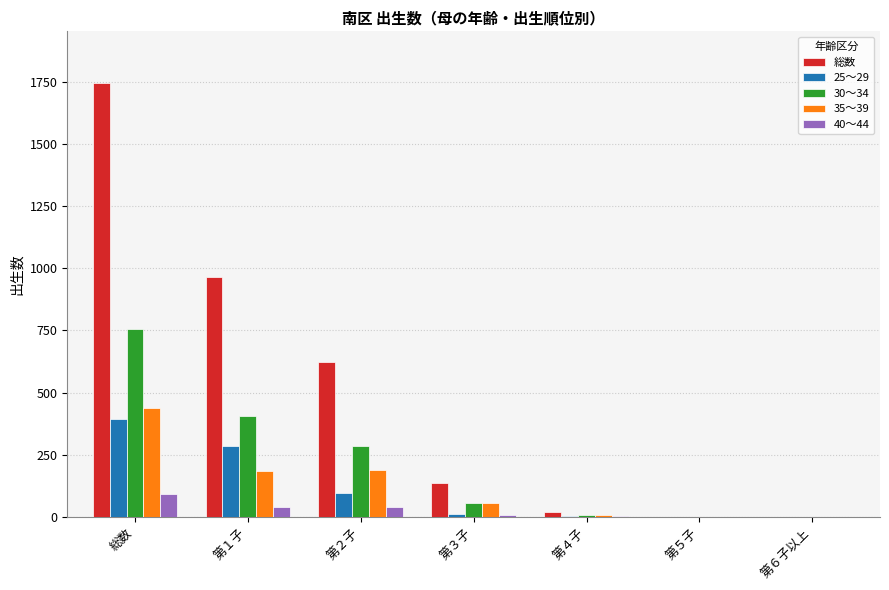

At which category is the sum across all series the highest?

総数